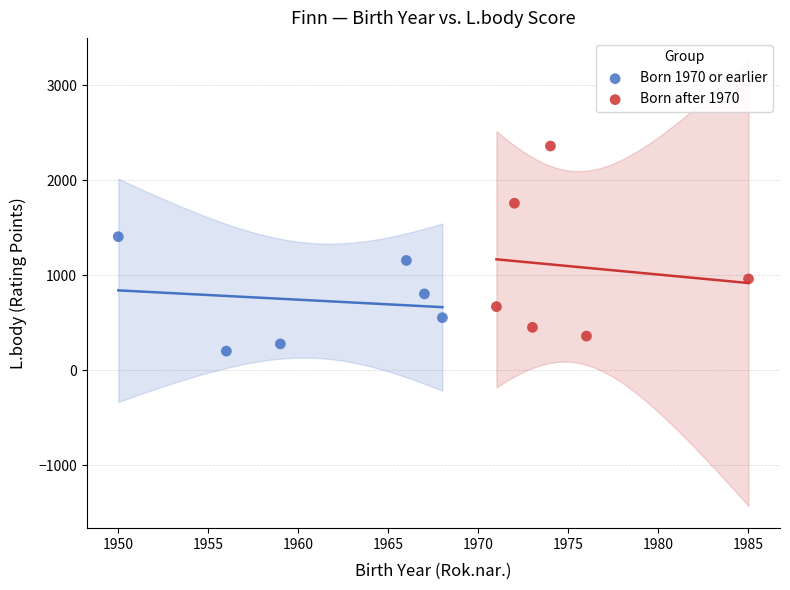

Which series has the largest Y range (max minus min)?

Born after 1970